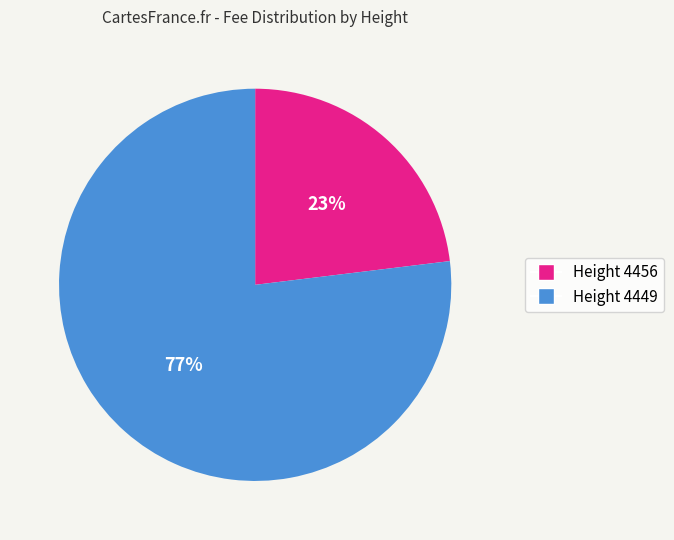

To the nearest percent, what is the difference between the largest and smallest slice percentages?

54%